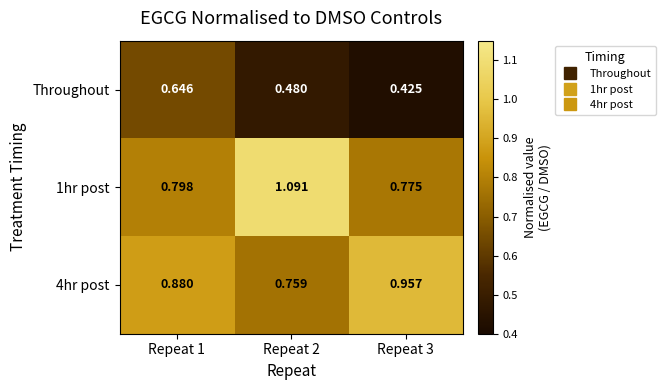

Is the value of 1hr post at Repeat 1 greater than the value of 4hr post at Repeat 3?

No